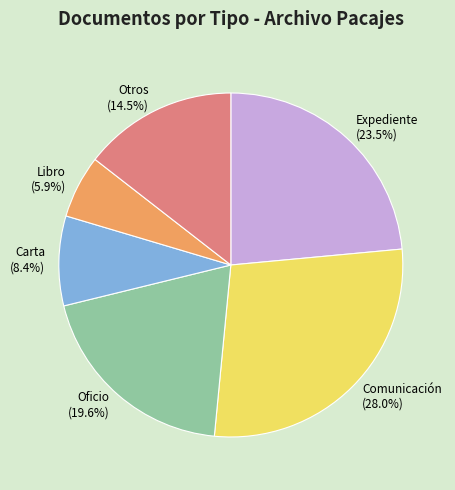

Count the number of slices in the pie.

6